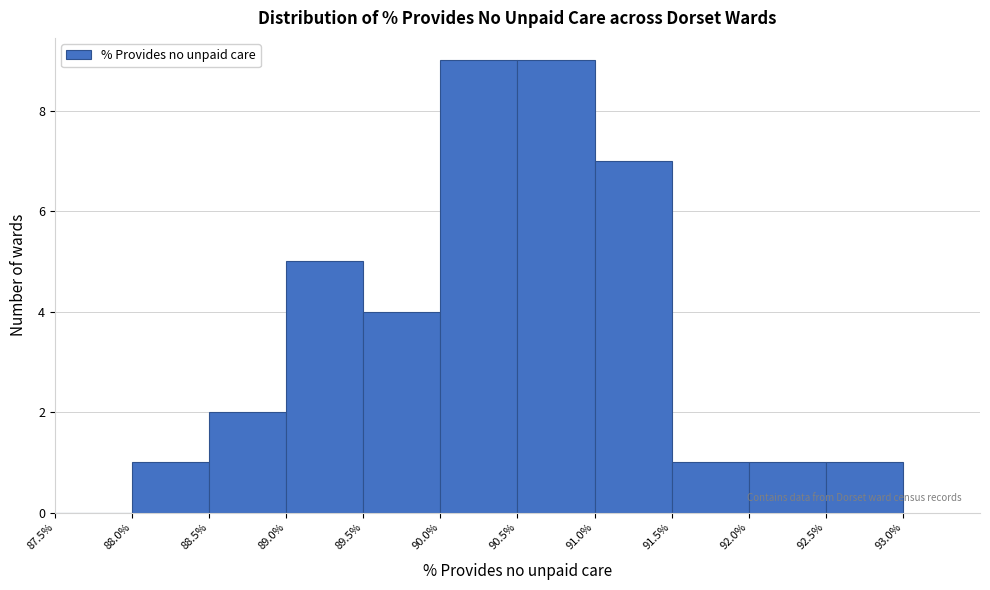

What is the height of the bar covering 88.5% to 89.0% on the x-axis? The values are not printed on the chart, so give them approximately, as read against the axis.

2